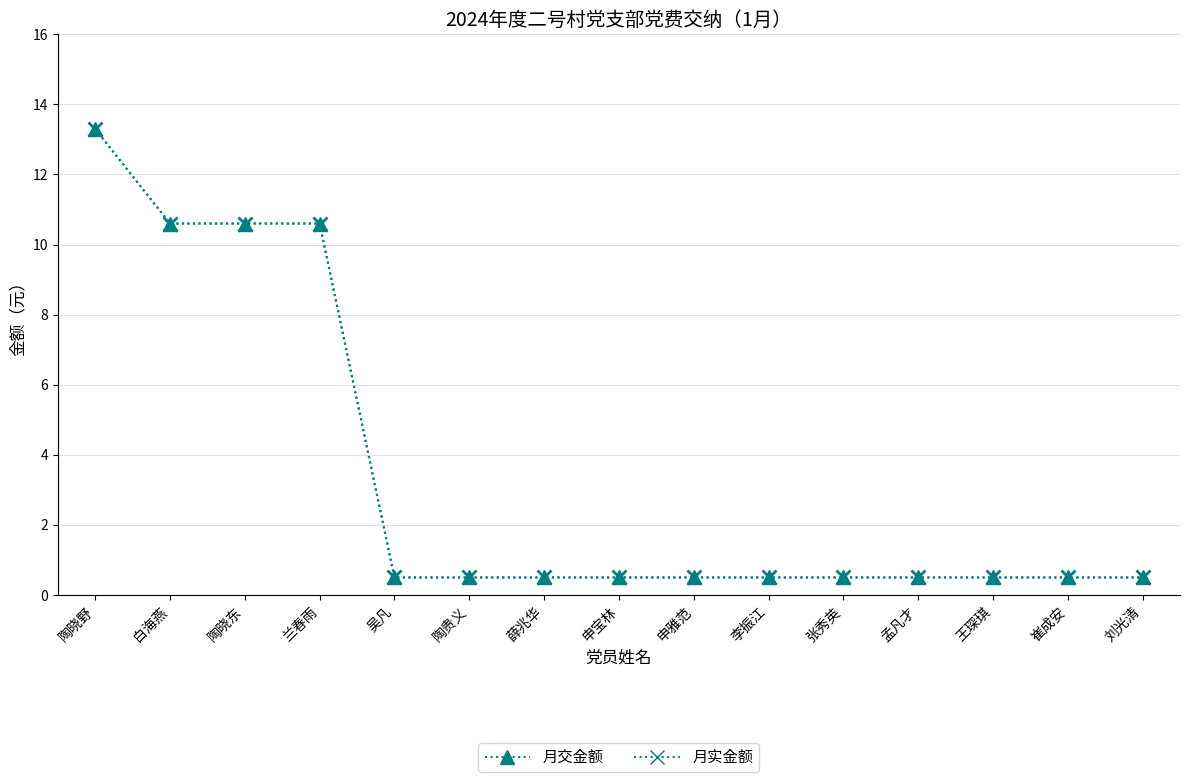

Is this an area chart (filled region under the line)?

No